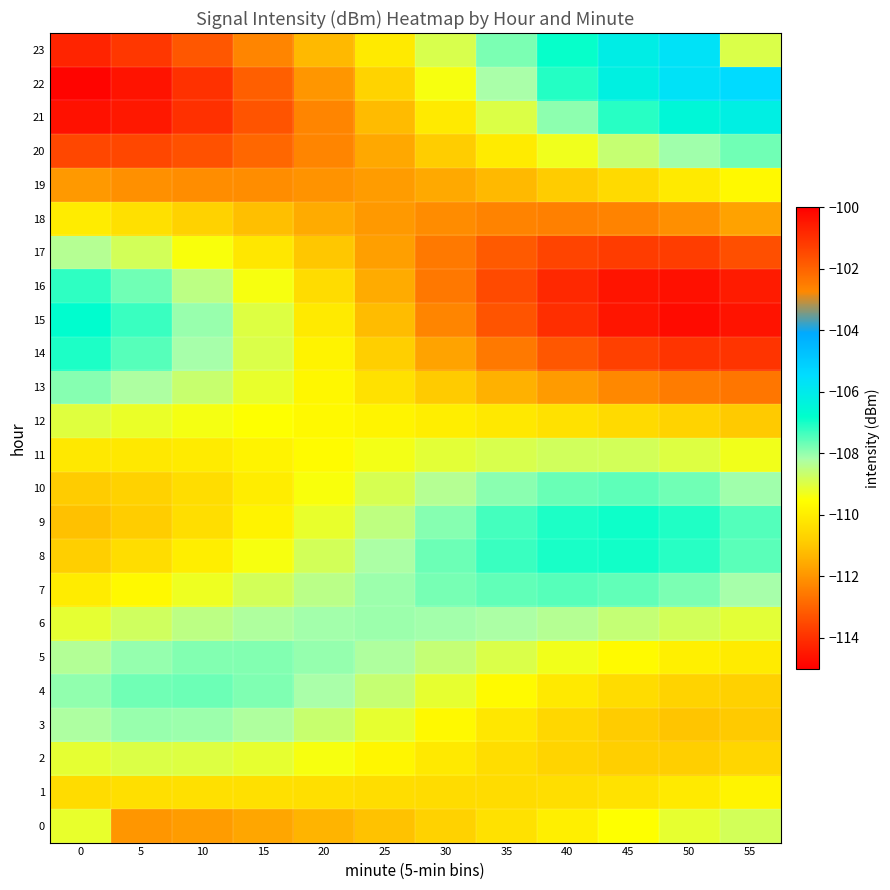

Reading left to right, extract all data points from this chart.

0: 0=-109.2	5=-112.0	10=-111.8	15=-111.7	20=-111.4	25=-111.1	30=-110.7	35=-110.3	40=-109.9	45=-109.5	50=-109.2	55=-108.8
1: 0=-110.5	5=-110.4	10=-110.3	15=-110.3	20=-110.4	25=-110.4	30=-110.5	35=-110.5	40=-110.4	45=-110.3	50=-110.1	55=-109.8
2: 0=-109.1	5=-109.0	10=-109.0	15=-109.2	20=-109.4	25=-109.8	30=-110.1	35=-110.4	40=-110.7	45=-110.8	50=-110.8	55=-110.6
3: 0=-108.3	5=-108.0	10=-108.1	15=-108.3	20=-108.7	25=-109.1	30=-109.7	35=-110.2	40=-110.6	45=-110.9	50=-111.0	55=-111.0
4: 0=-108.0	5=-107.7	10=-107.7	15=-107.8	20=-108.2	25=-108.6	30=-109.1	35=-109.7	40=-110.1	45=-110.5	50=-110.7	55=-110.8
5: 0=-108.3	5=-108.0	10=-107.9	15=-107.9	20=-108.0	25=-108.3	30=-108.6	35=-109.0	40=-109.3	45=-109.6	50=-109.9	55=-110.1
6: 0=-109.1	5=-108.8	10=-108.5	15=-108.3	20=-108.1	25=-108.1	30=-108.1	35=-108.2	40=-108.4	45=-108.6	50=-108.8	55=-109.1
7: 0=-110.0	5=-109.7	10=-109.3	15=-108.8	20=-108.4	25=-108.1	30=-107.8	35=-107.6	40=-107.5	45=-107.6	50=-107.8	55=-108.2
8: 0=-110.8	5=-110.5	10=-110.0	15=-109.4	20=-108.8	25=-108.2	30=-107.7	35=-107.3	40=-107.0	45=-107.0	50=-107.1	55=-107.5
9: 0=-111.1	5=-110.9	10=-110.4	15=-109.8	20=-109.2	25=-108.5	30=-107.9	35=-107.4	40=-107.0	45=-106.9	50=-107.1	55=-107.5
10: 0=-110.9	5=-110.8	10=-110.4	15=-110.0	20=-109.5	25=-108.9	30=-108.4	35=-107.9	40=-107.7	45=-107.6	50=-107.7	55=-108.1
11: 0=-110.1	5=-110.1	10=-110.1	15=-109.9	20=-109.6	25=-109.3	30=-109.1	35=-108.9	40=-108.8	45=-108.8	50=-109.0	55=-109.3
12: 0=-109.0	5=-109.2	10=-109.4	15=-109.5	20=-109.7	25=-109.8	30=-110.0	35=-110.1	40=-110.3	45=-110.5	50=-110.7	55=-110.9
13: 0=-107.9	5=-108.2	10=-108.7	15=-109.2	20=-109.7	25=-110.3	30=-110.9	35=-111.4	40=-111.9	45=-112.3	50=-112.5	55=-112.6
14: 0=-107.0	5=-107.5	10=-108.1	15=-108.9	20=-109.9	25=-110.8	30=-111.7	35=-112.5	40=-113.2	45=-113.7	50=-113.9	55=-113.9
15: 0=-106.8	5=-107.3	10=-108.1	15=-109.0	20=-110.1	25=-111.2	30=-112.3	35=-113.3	40=-114.0	45=-114.5	50=-114.7	55=-114.6
16: 0=-107.2	5=-107.7	10=-108.5	15=-109.4	20=-110.5	25=-111.6	30=-112.6	35=-113.5	40=-114.2	45=-114.6	50=-114.7	55=-114.4
17: 0=-108.4	5=-108.8	10=-109.4	15=-110.2	20=-111.0	25=-111.8	30=-112.5	35=-113.2	40=-113.6	45=-113.8	50=-113.7	55=-113.4
18: 0=-110.0	5=-110.4	10=-110.8	15=-111.2	20=-111.5	25=-111.9	30=-112.2	35=-112.4	40=-112.4	45=-112.3	50=-112.1	55=-111.7
19: 0=-111.9	5=-112.1	10=-112.2	15=-112.1	20=-112.0	25=-111.8	30=-111.6	35=-111.3	40=-110.9	45=-110.5	50=-110.1	55=-109.7
20: 0=-113.6	5=-113.6	10=-113.3	15=-112.9	20=-112.3	25=-111.6	30=-110.8	35=-110.1	40=-109.3	45=-108.6	50=-108.1	55=-107.7
21: 0=-114.6	5=-114.5	10=-114.0	15=-113.3	20=-112.3	25=-111.2	30=-110.1	35=-109.0	40=-108.0	45=-107.1	50=-106.5	55=-106.2
22: 0=-114.9	5=-114.6	10=-114.0	15=-113.1	20=-112.0	25=-110.7	30=-109.4	35=-108.2	40=-107.1	45=-106.2	50=-105.7	55=-105.4
23: 0=-114.3	5=-113.9	10=-113.2	15=-112.3	20=-111.3	25=-110.1	30=-108.9	35=-107.8	40=-106.9	45=-106.1	50=-105.7	55=-109.0